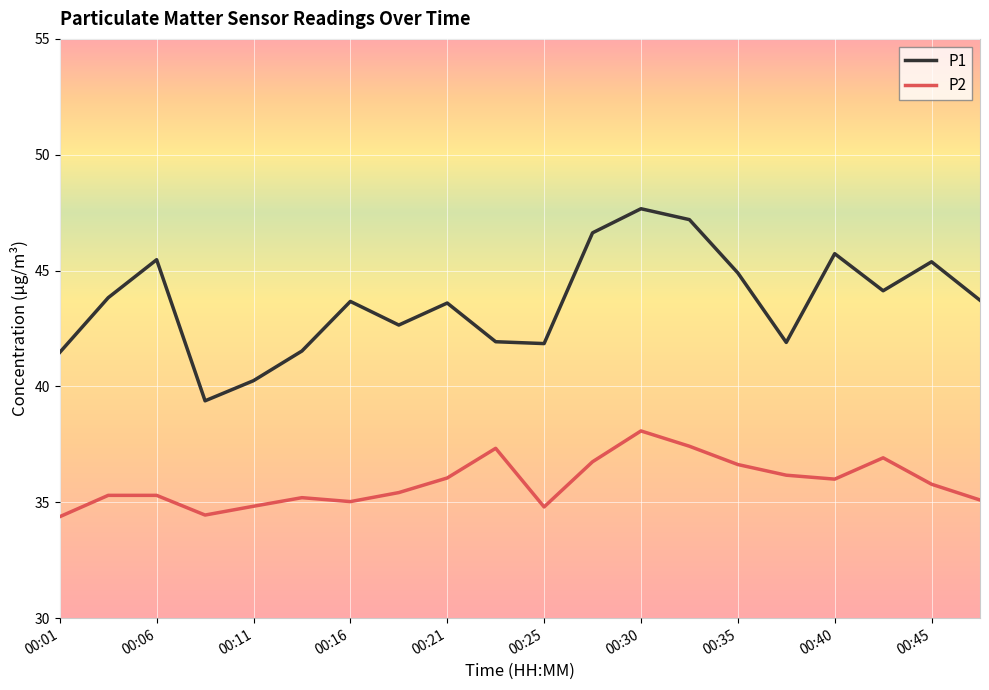

Which series has the largest total across all categories?

P1